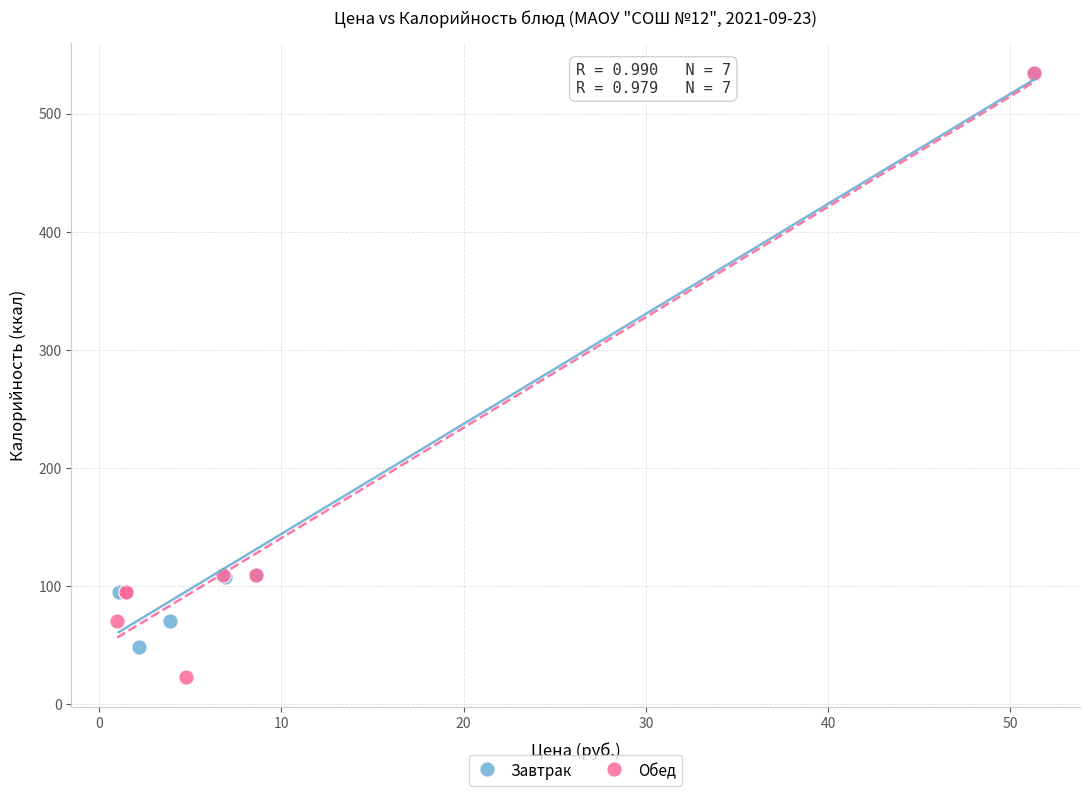

Which series reaches the minimum Y coordinate?

Обед